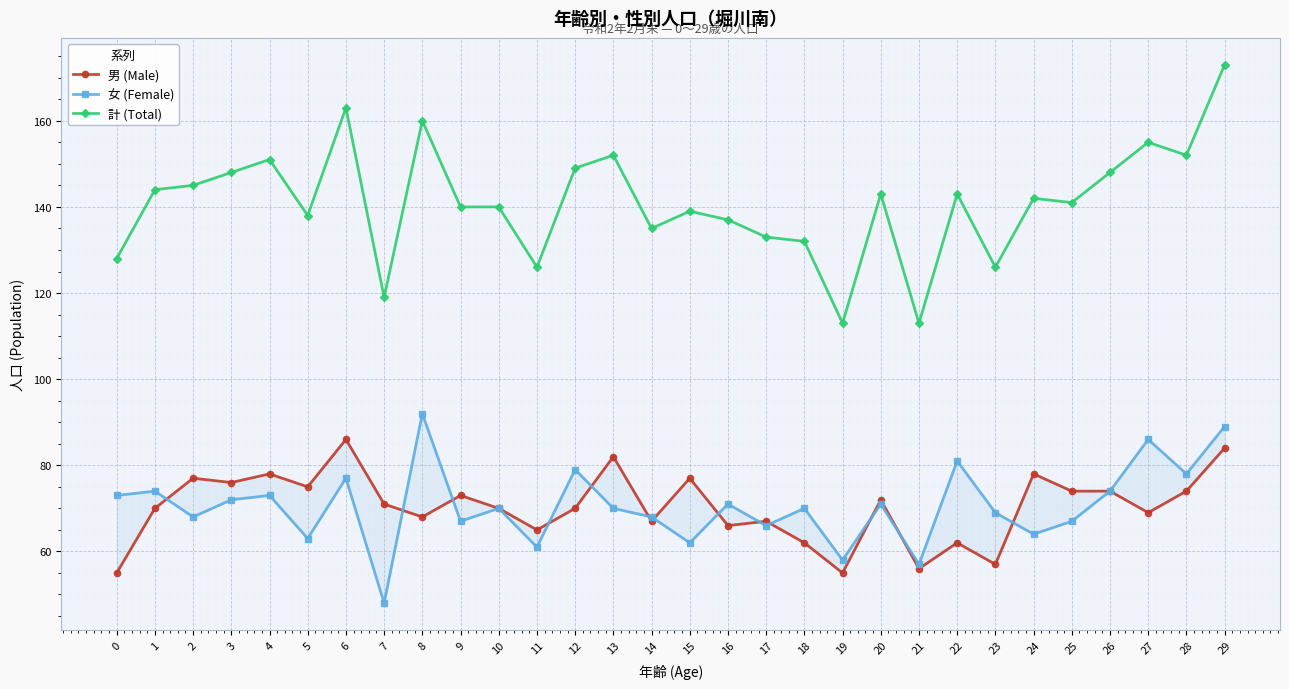

What is the spread (max minus min) of values at 9?

73